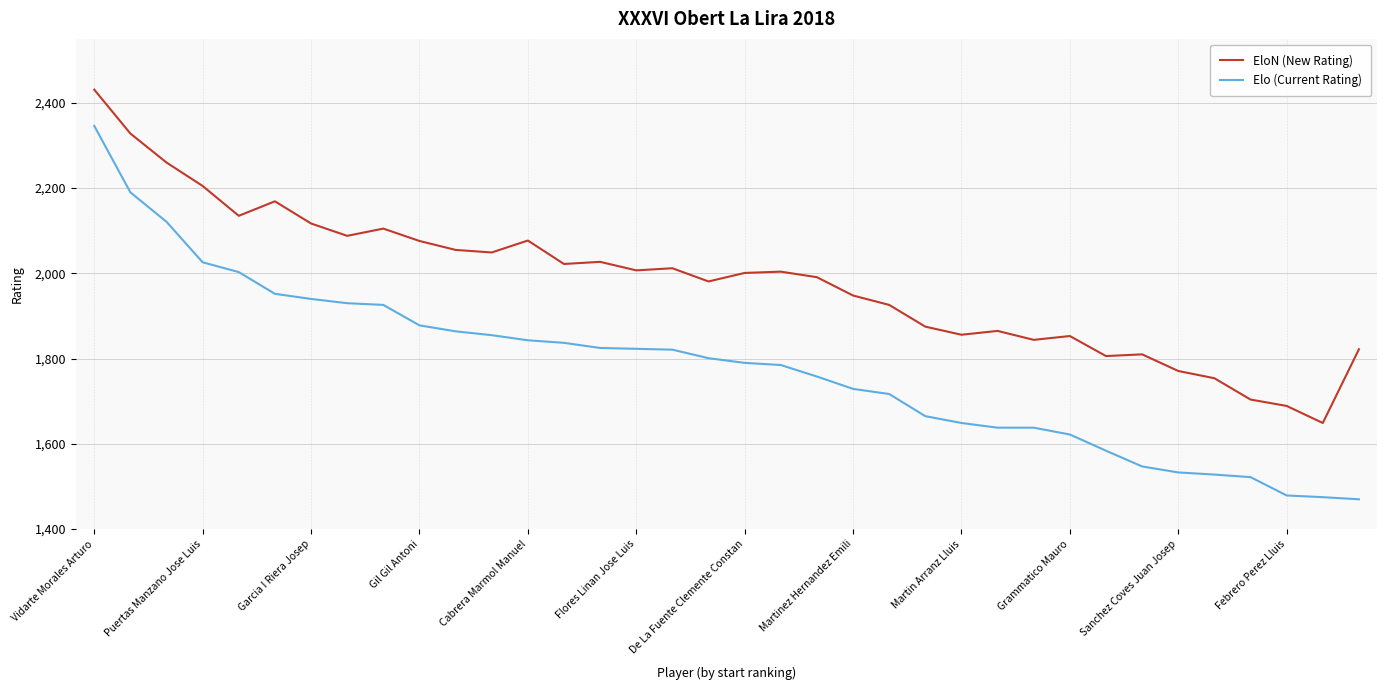

What is the lowest value of the EloN (New Rating) series?

1649